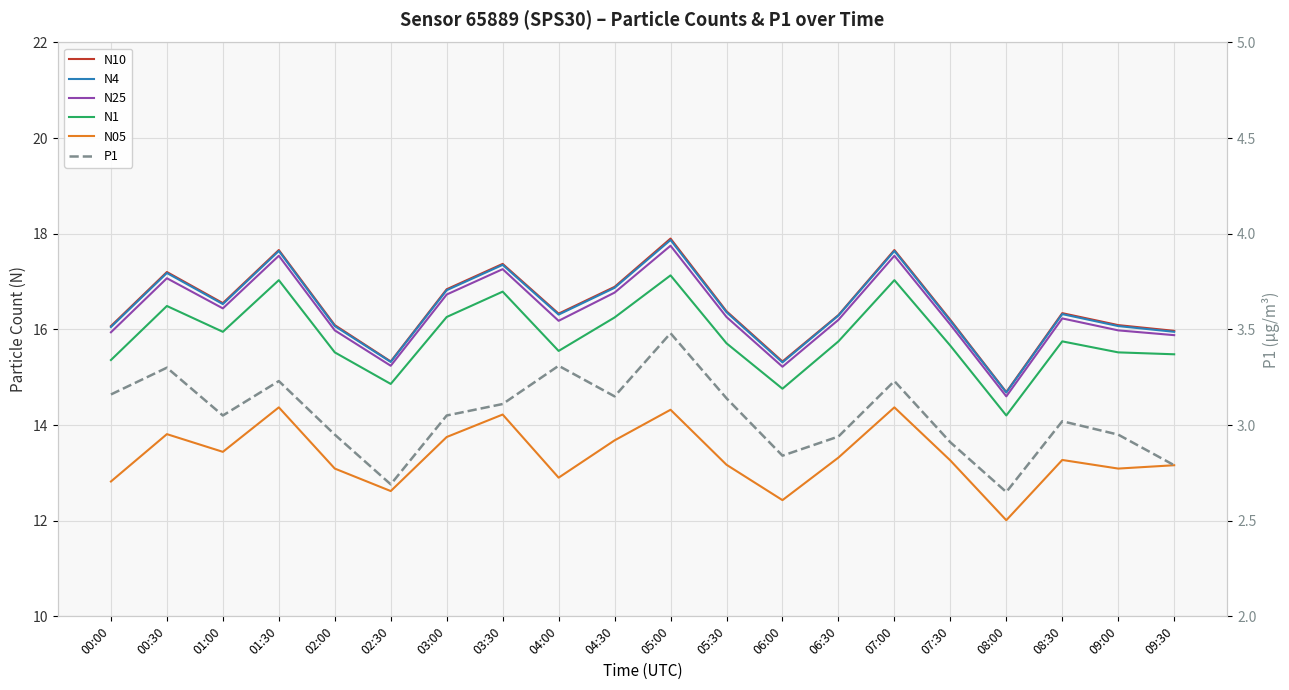

What is the total value across all series at 03:30?

86.1